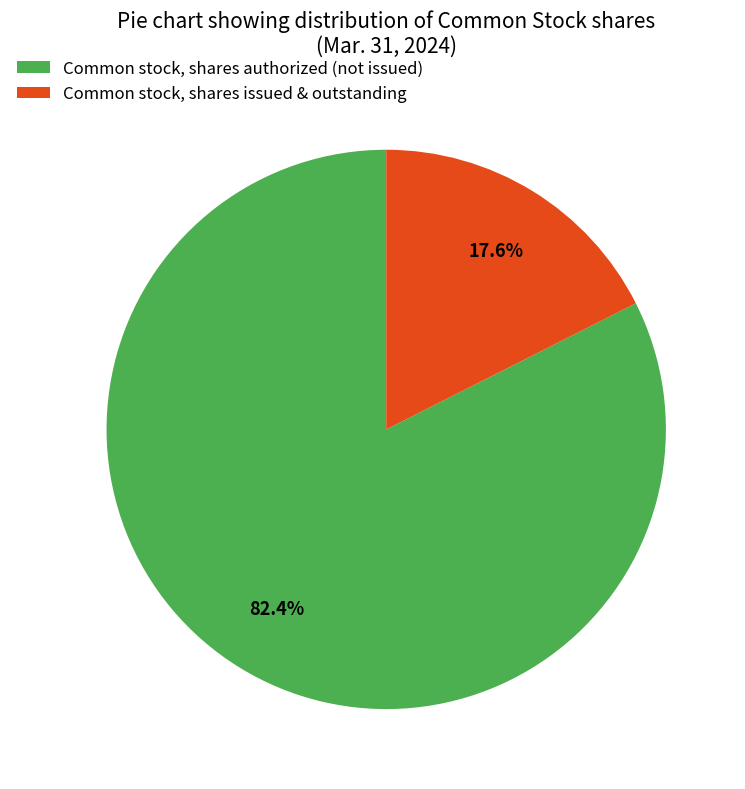

Which has a higher value, Common stock, shares issued & outstanding or Common stock, shares authorized (not issued)?

Common stock, shares authorized (not issued)